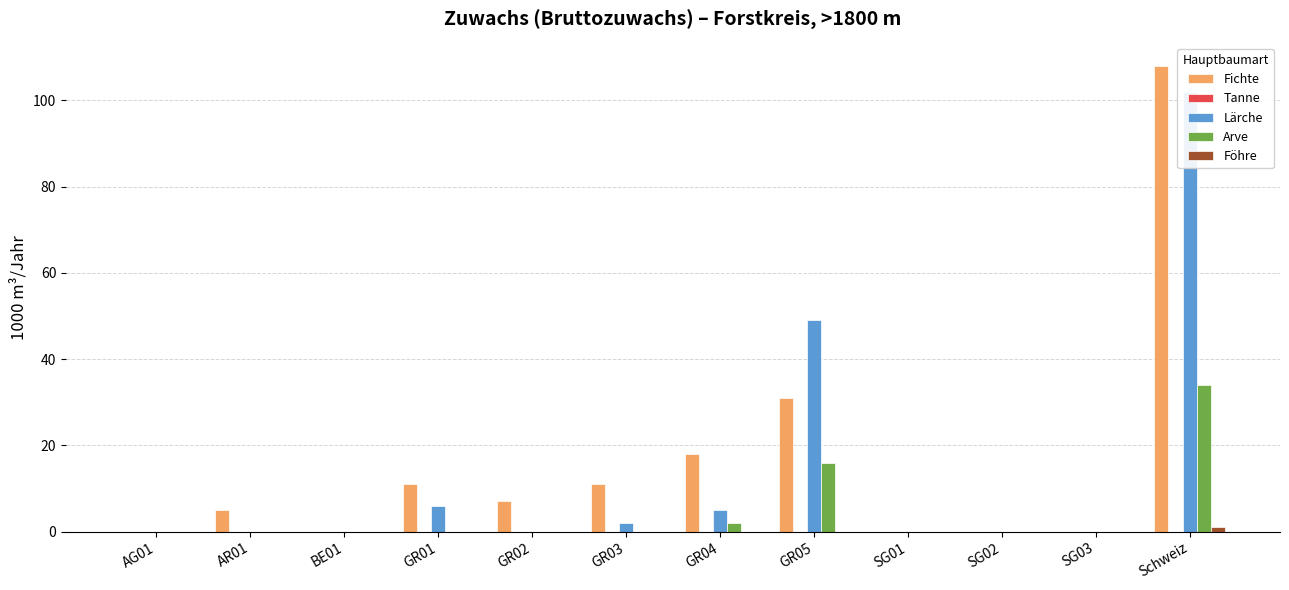

How many data points does each series have?

12